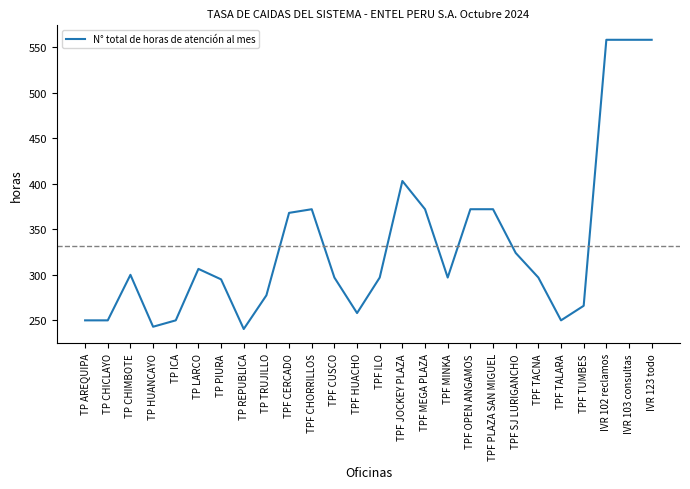

What is the average value?

332.0